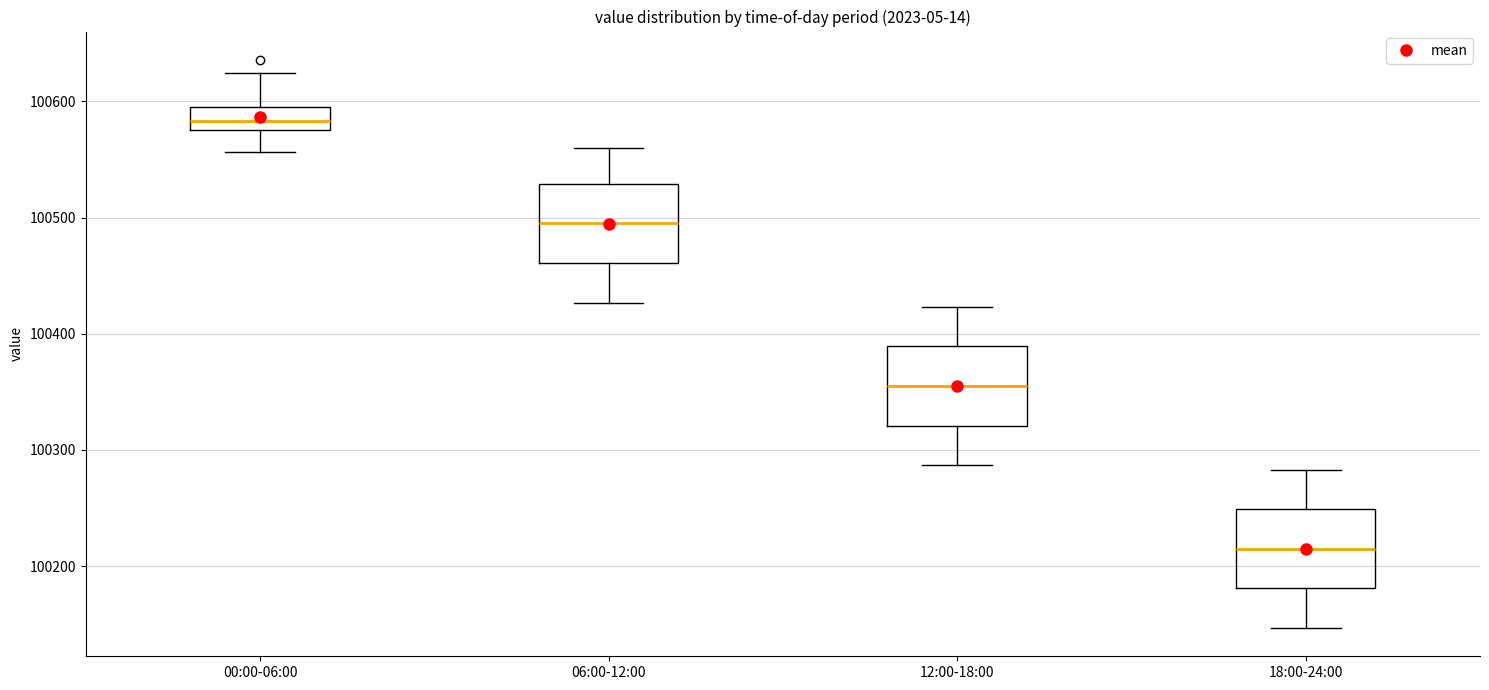

Reading left to right, transcribe this box plot: for each box, give where its median line is, the range the box spans, and where its two whiskers end, as read against the y-axis. The values are not printed on the chart, so give them approximately, as read against the axis.

00:00-06:00: median 100580 (inside the box), box 100580 to 100590, whiskers 100560 to 100620
06:00-12:00: median 100490, box 100460 to 100530, whiskers 100430 to 100560
12:00-18:00: median 100350, box 100320 to 100390, whiskers 100290 to 100420
18:00-24:00: median 100210, box 100180 to 100250, whiskers 100150 to 100280